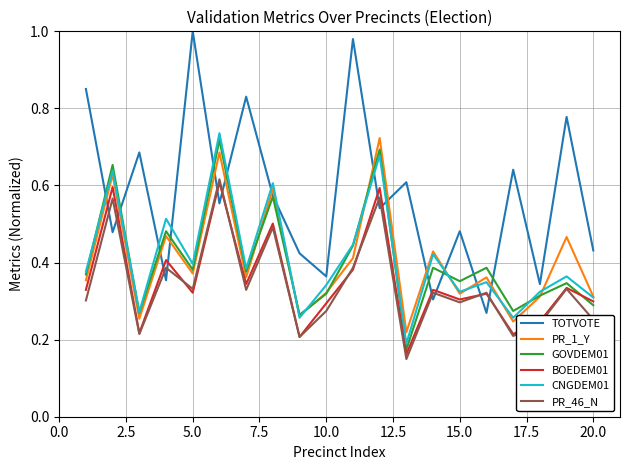

Which series has the widest spread of values?

TOTVOTE